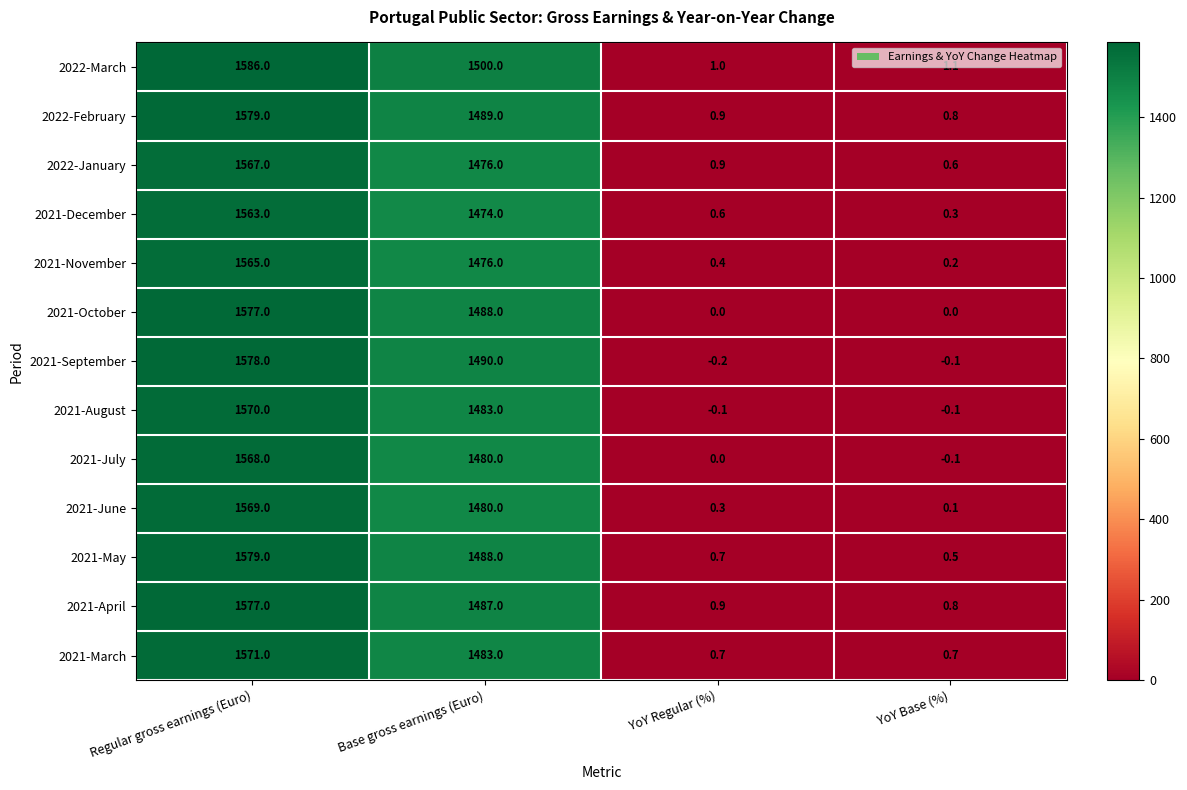

What is the spread (max minus min) of values at YoY Regular (%)?

1.2